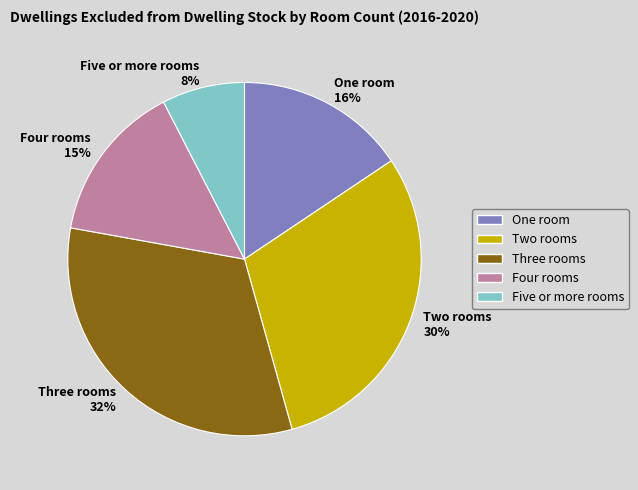

The Three rooms slice represents 32% of the pie. True or false?

True